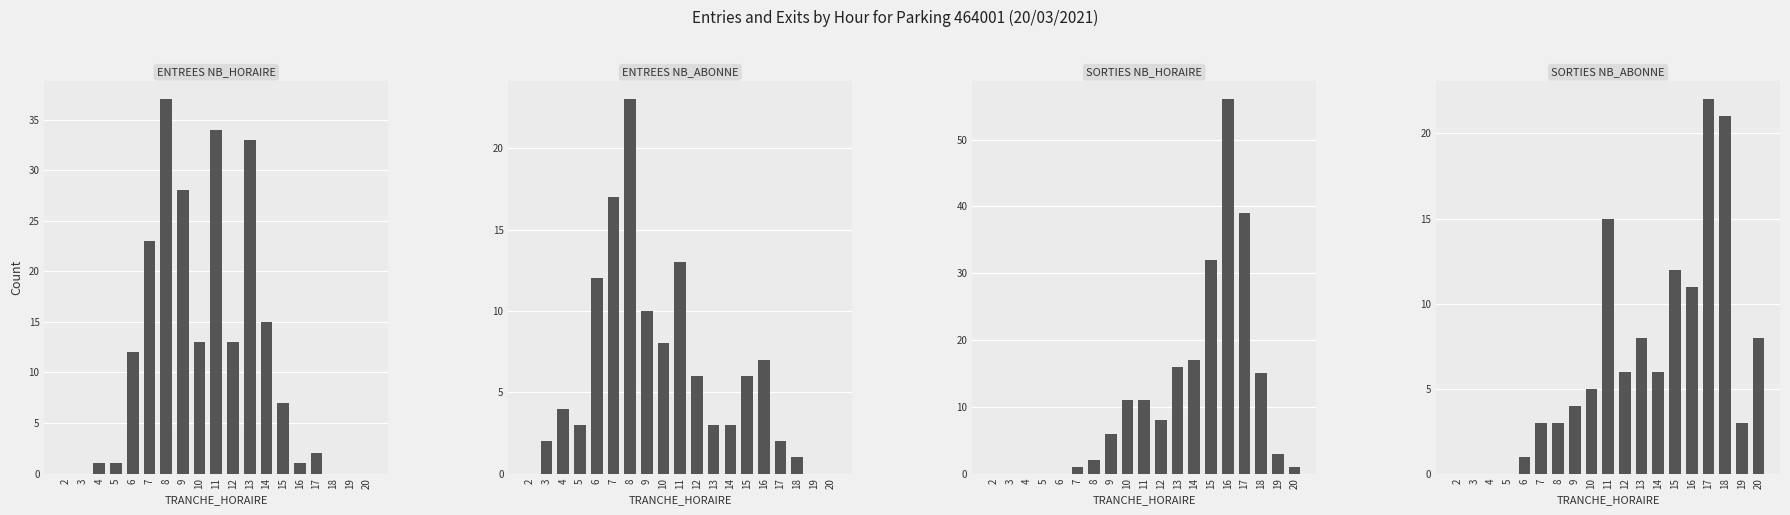

Which category has the highest value in the ENTREES NB_HORAIRE series?

8